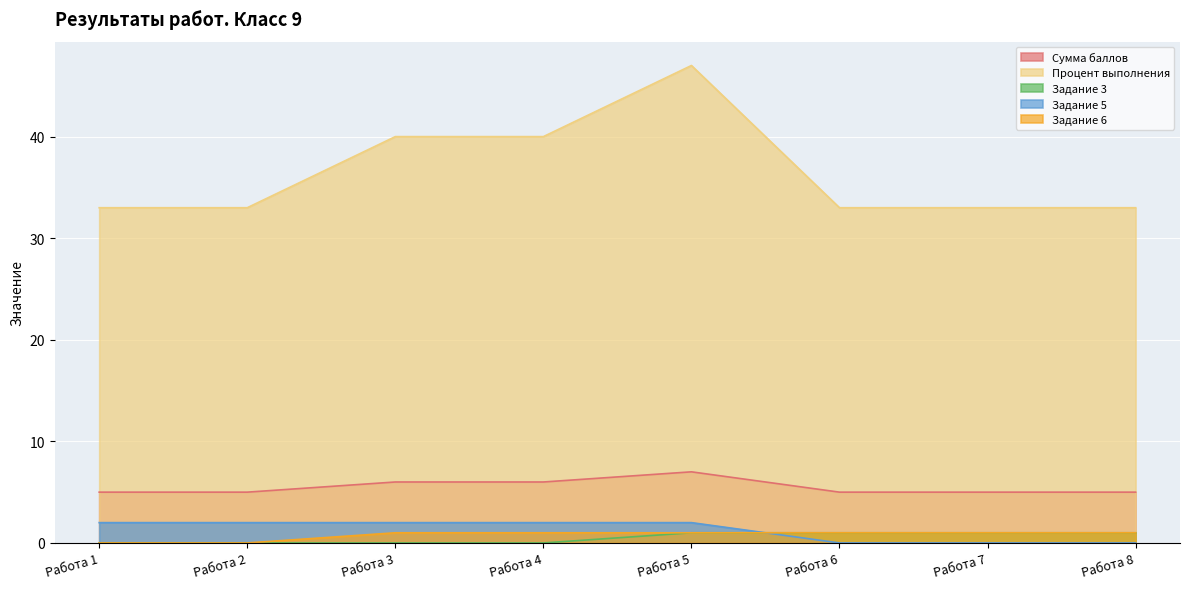

What is the difference between the second highest and minimum values in the Задание 3 series?

1